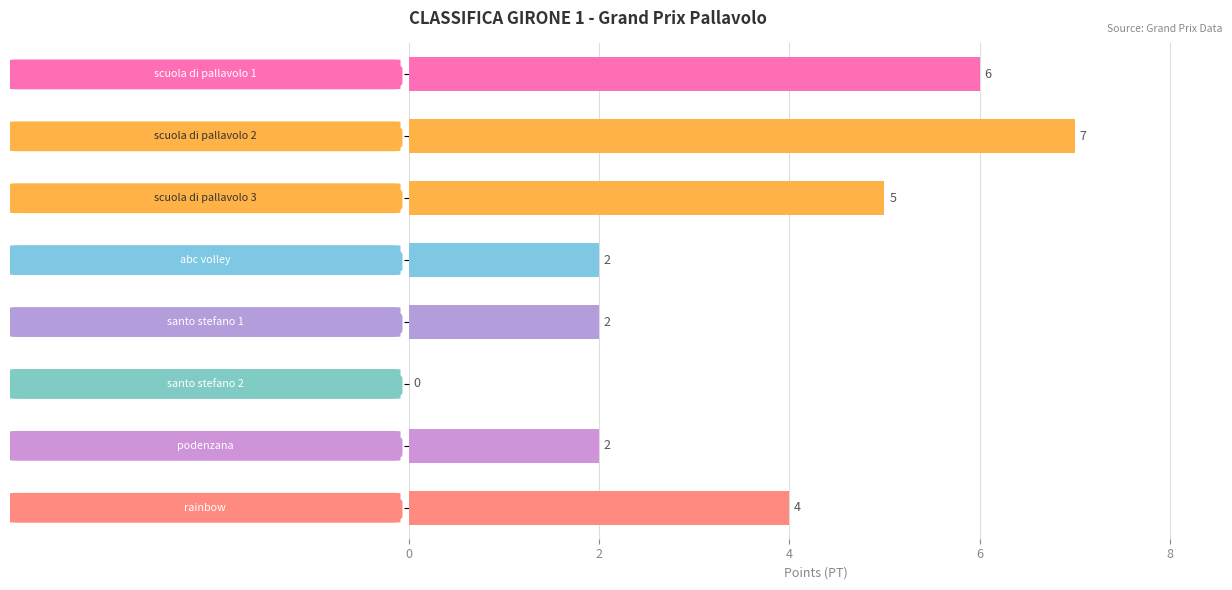

What is the ratio of the value at abc volley to the value at scuola di pallavolo 1?

0.3